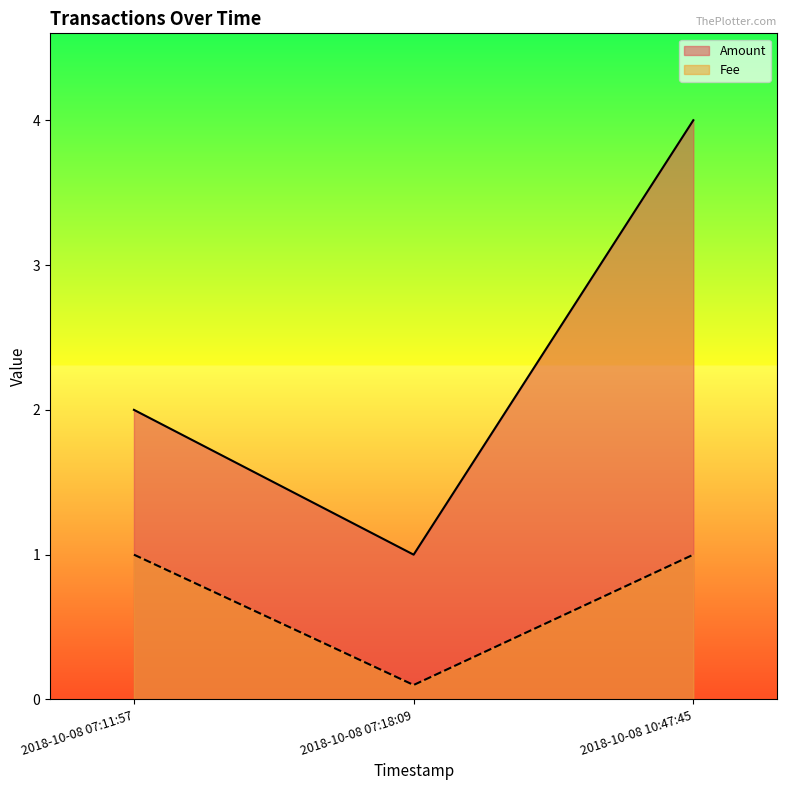

Which label corresponds to the largest value in the chart?

2018-10-08 10:47:45